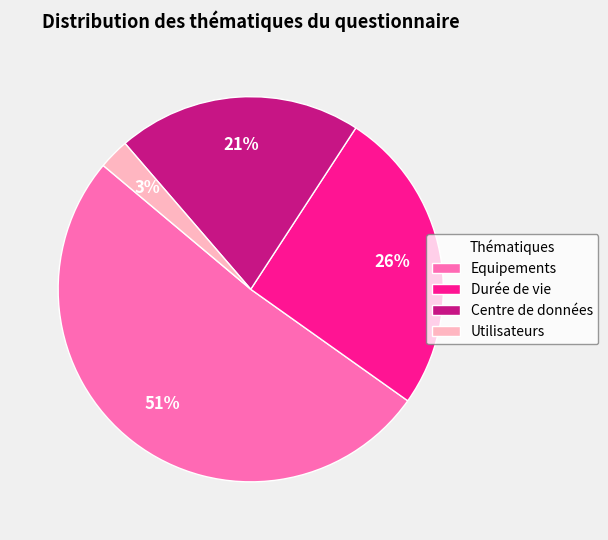

Combined, do Equipements and Utilisateurs account for over 50%?

Yes